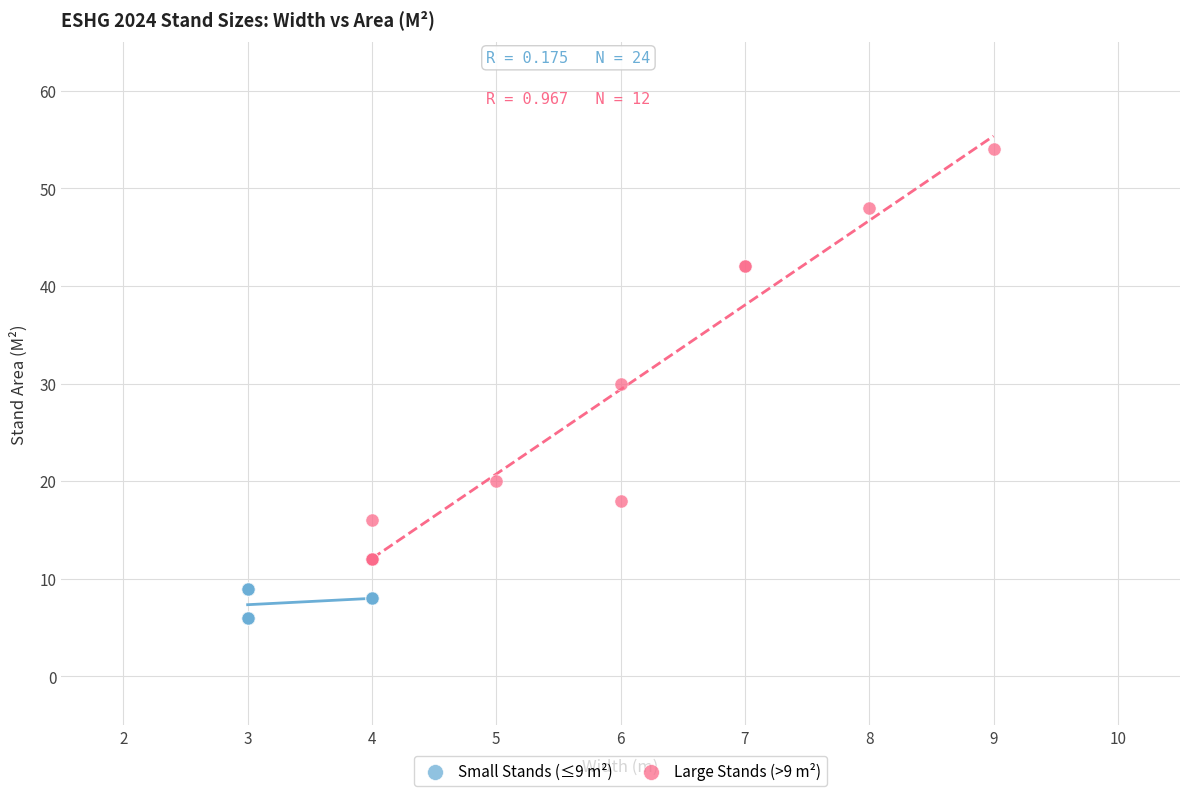

Which series contains the lowest Y value?

Small Stands (≤9 m²)